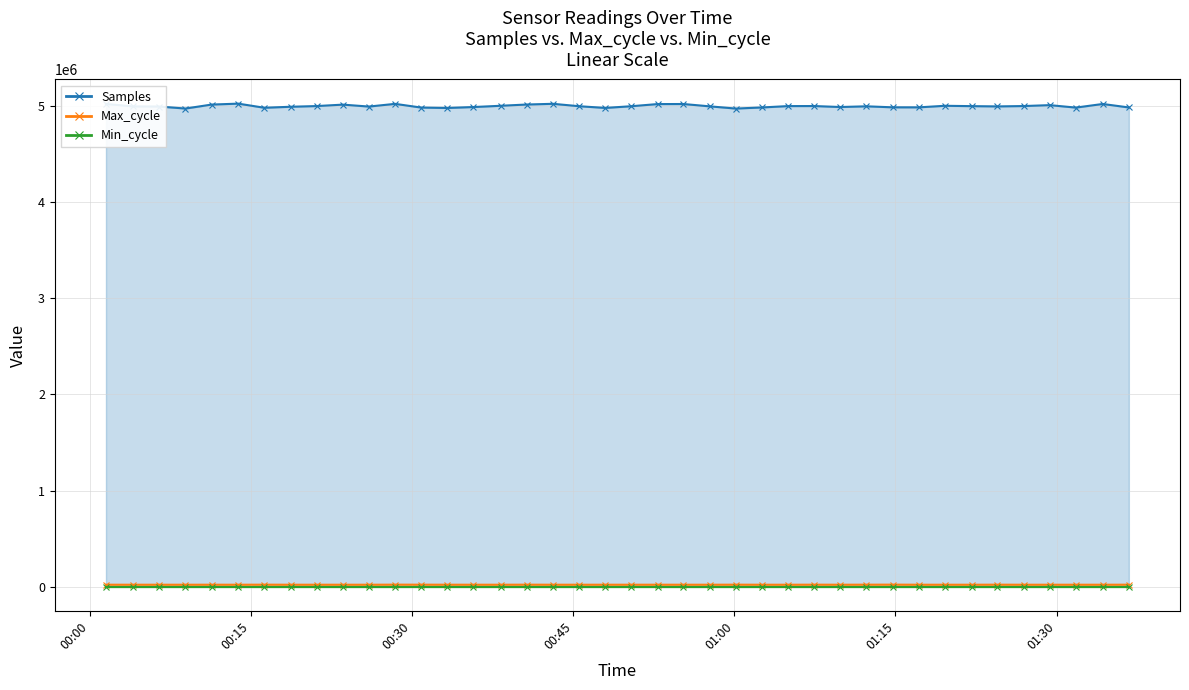

True or false: Samples has more than 2 points higher than both neighbors.

True